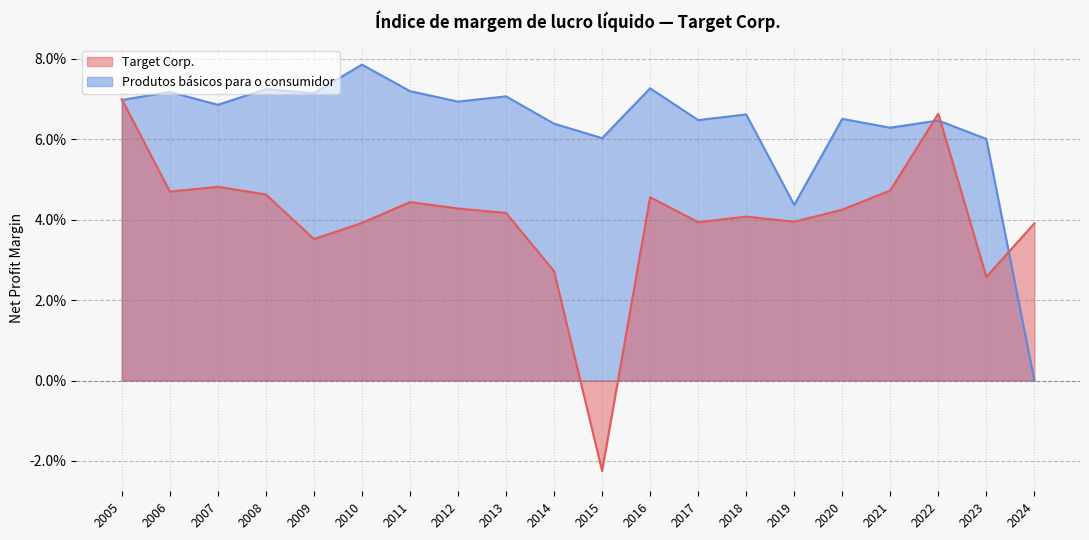

Between 2007 and 2021, which is larger?

2007